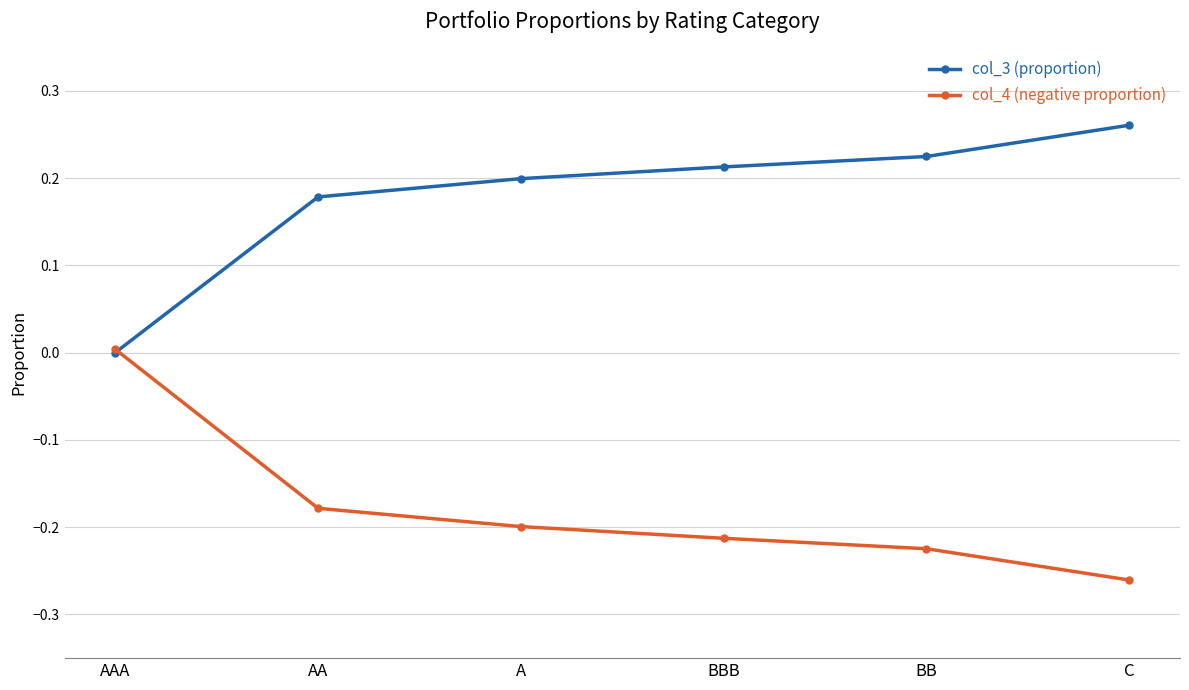

At BB, list the series in order from smallest to largest.

col_4 (negative proportion), col_3 (proportion)